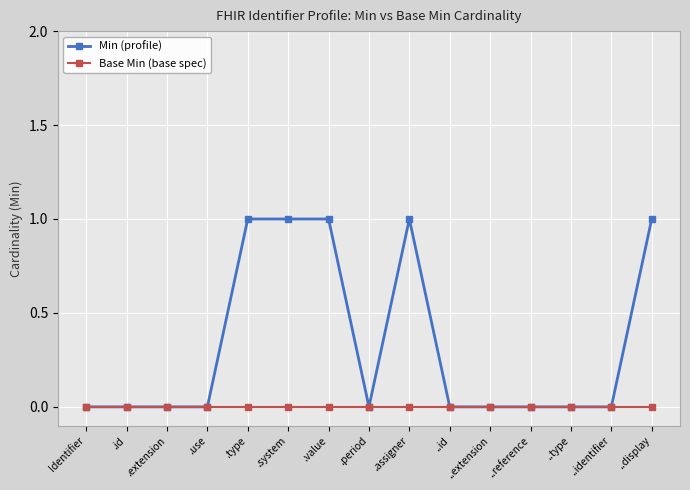

True or false: Min (profile) has more than 0 points higher than both neighbors.

True